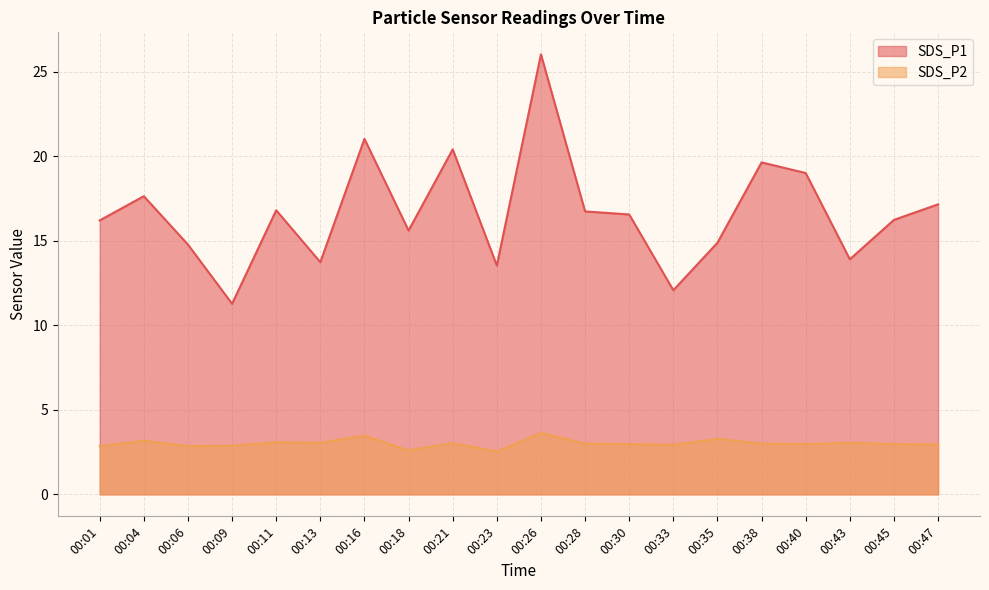

At how many categories does at least one series exceed 19?

4